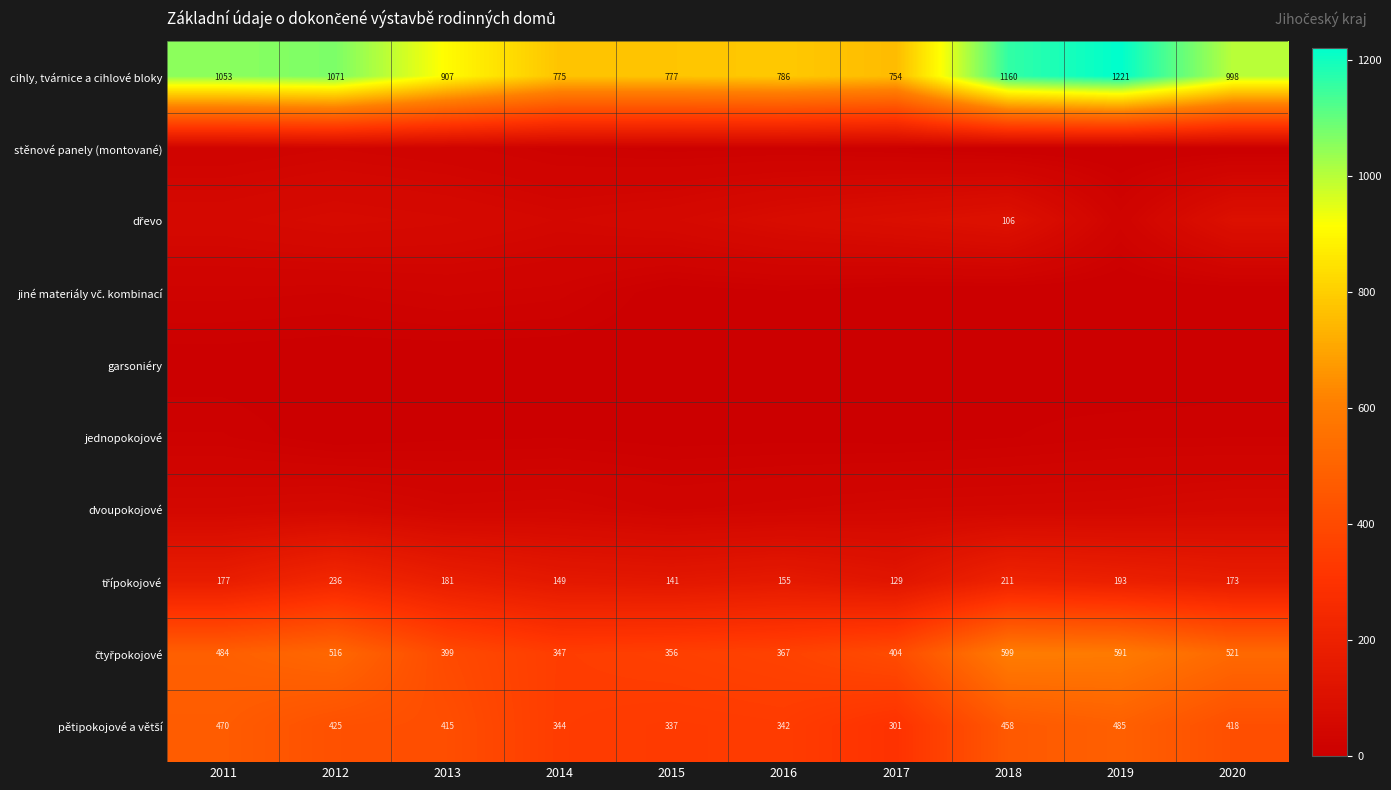

At which label is cihly, tvárnice a cihlové bloky closest to 987?

2020